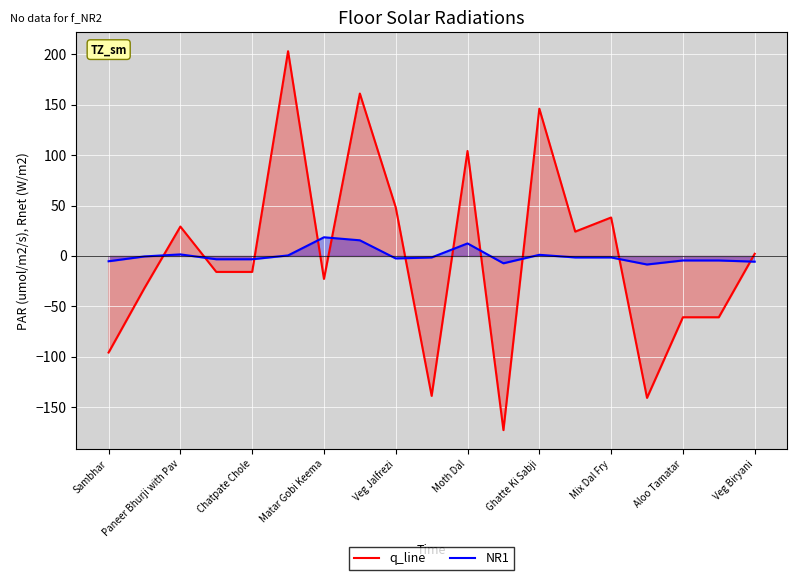

List the series in order of their overall mean, highest first.

q_line, NR1